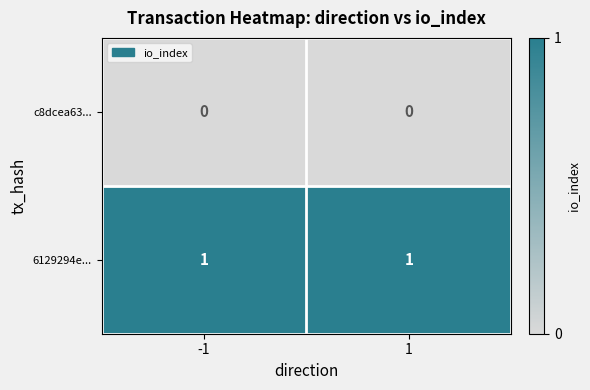

Is the value of c8dcea63... at -1 greater than the value of 6129294e... at -1?

No